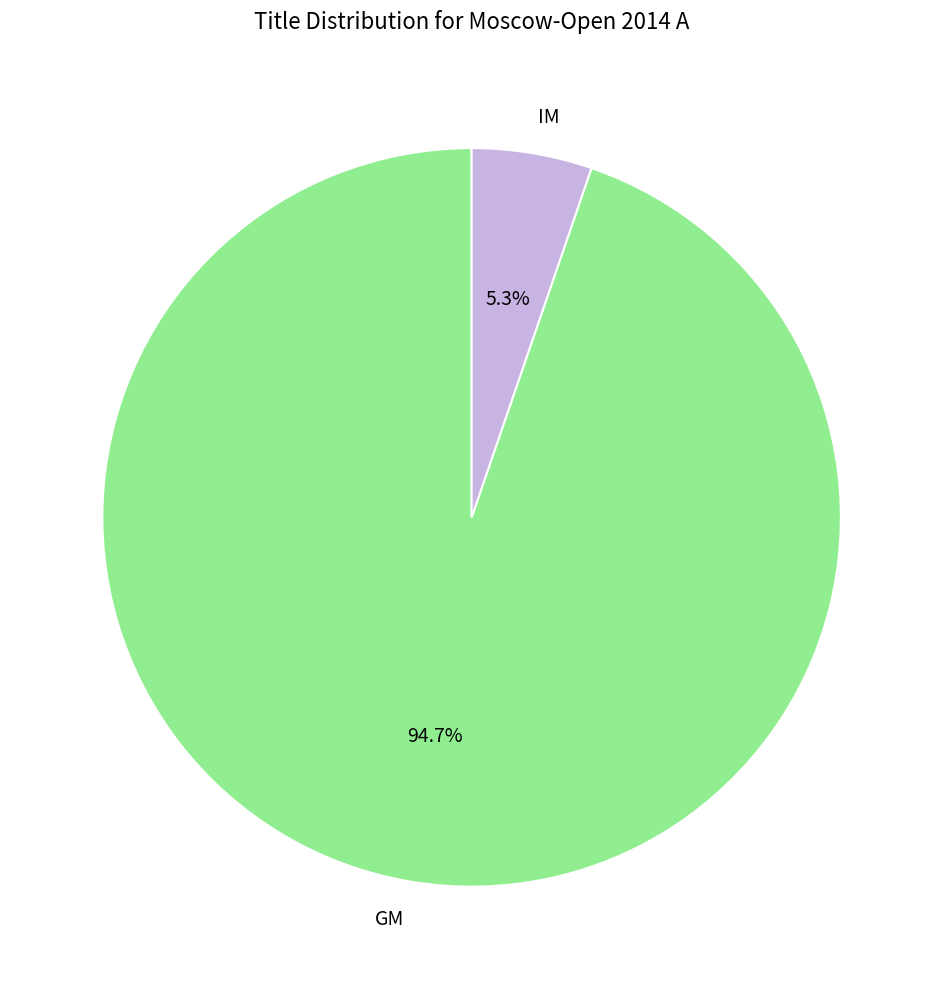

To the nearest percent, what is the combined percentage of GM and IM?

100%